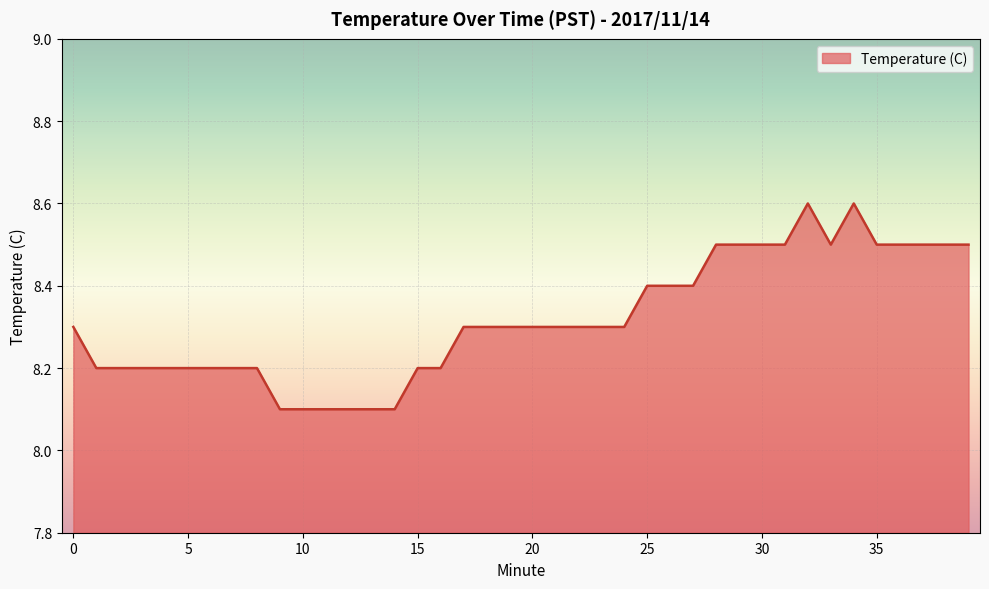

What is the smallest value displayed?

8.1